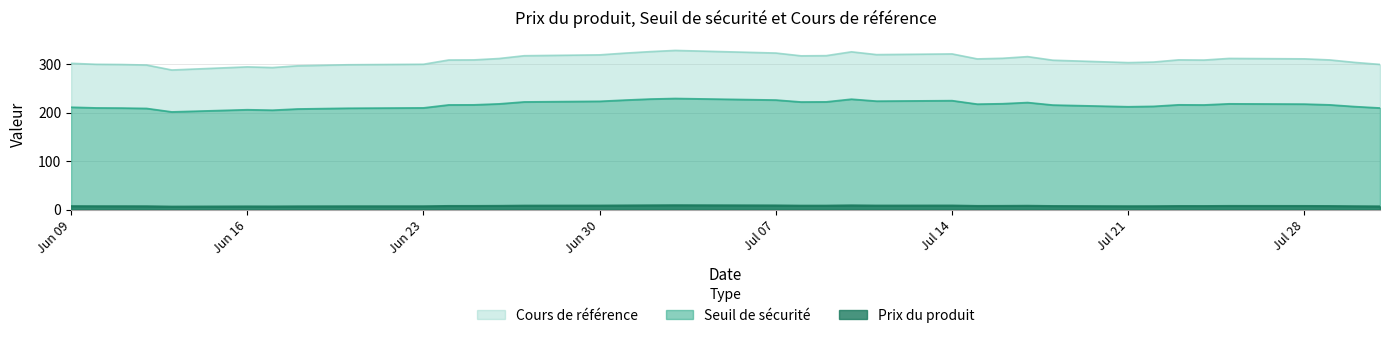

Which series has the widest spread of values?

Cours de référence